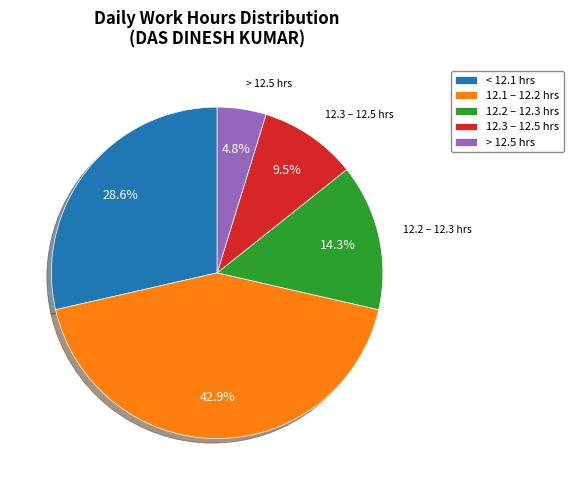

Is there any slice that represents more than half of the pie?

No